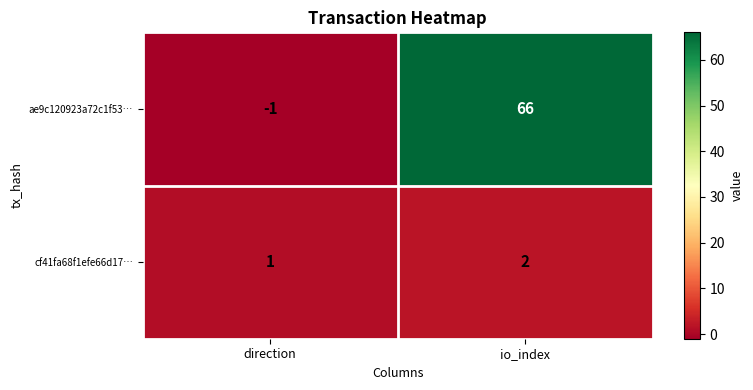

What is the sum of all cf41fa68f1efe66d17… values?

3